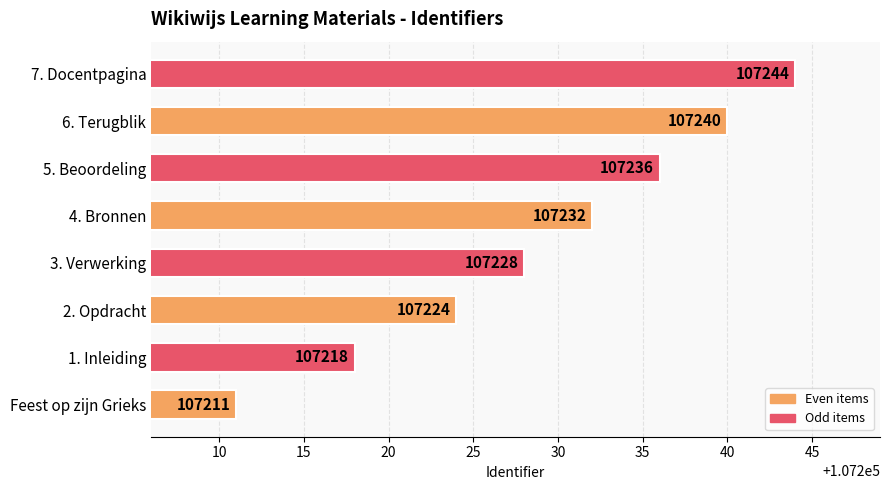

Are the bars horizontal?

Yes